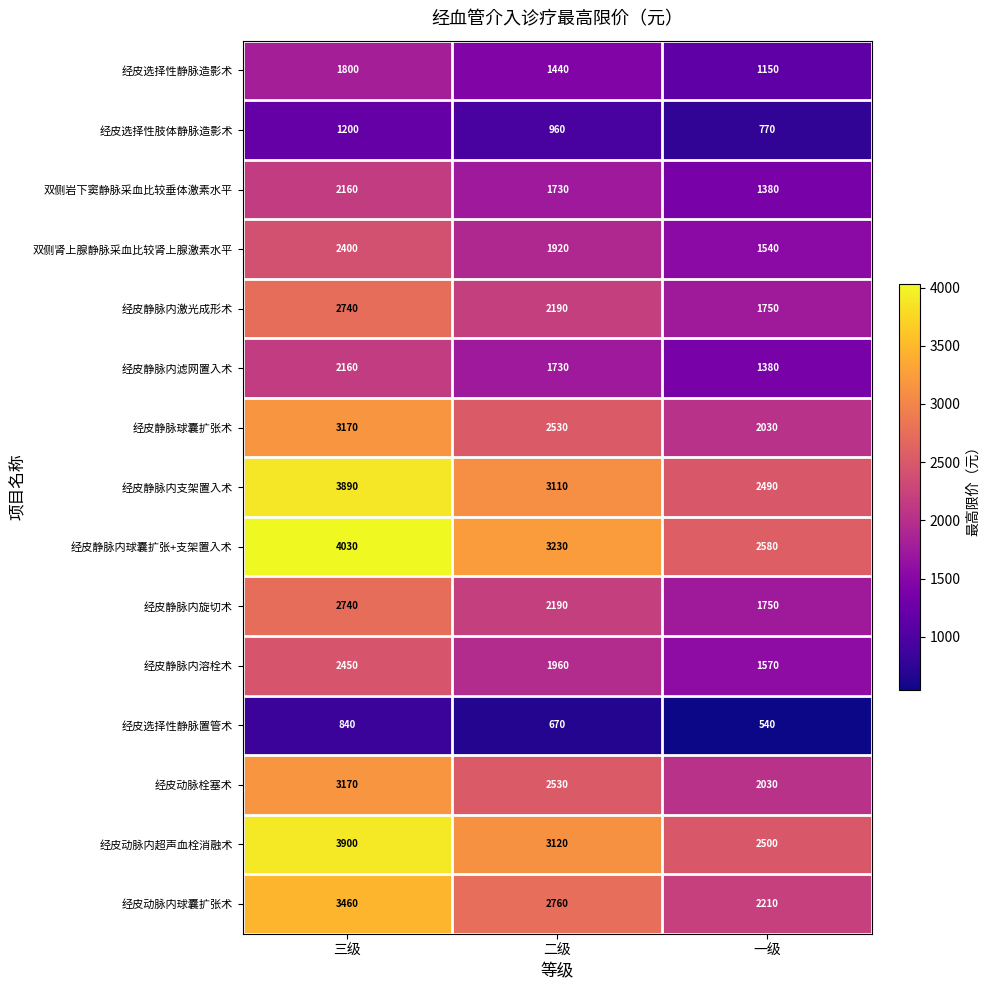

At which label is 经皮静脉内旋切术 closest to 2245?

二级